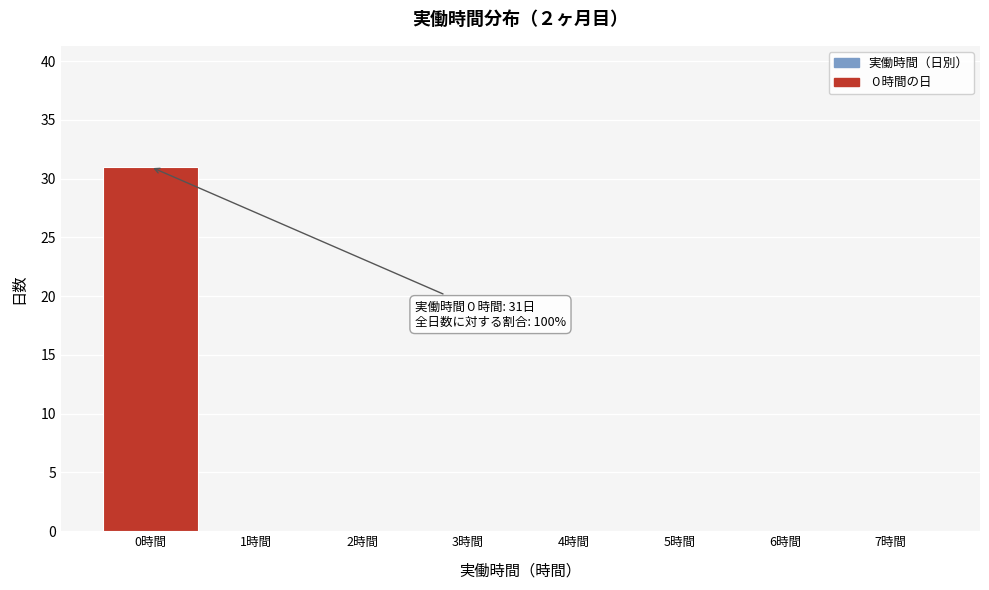

Which range on the x-axis has the tallest bar?

-0.5 to 0.5